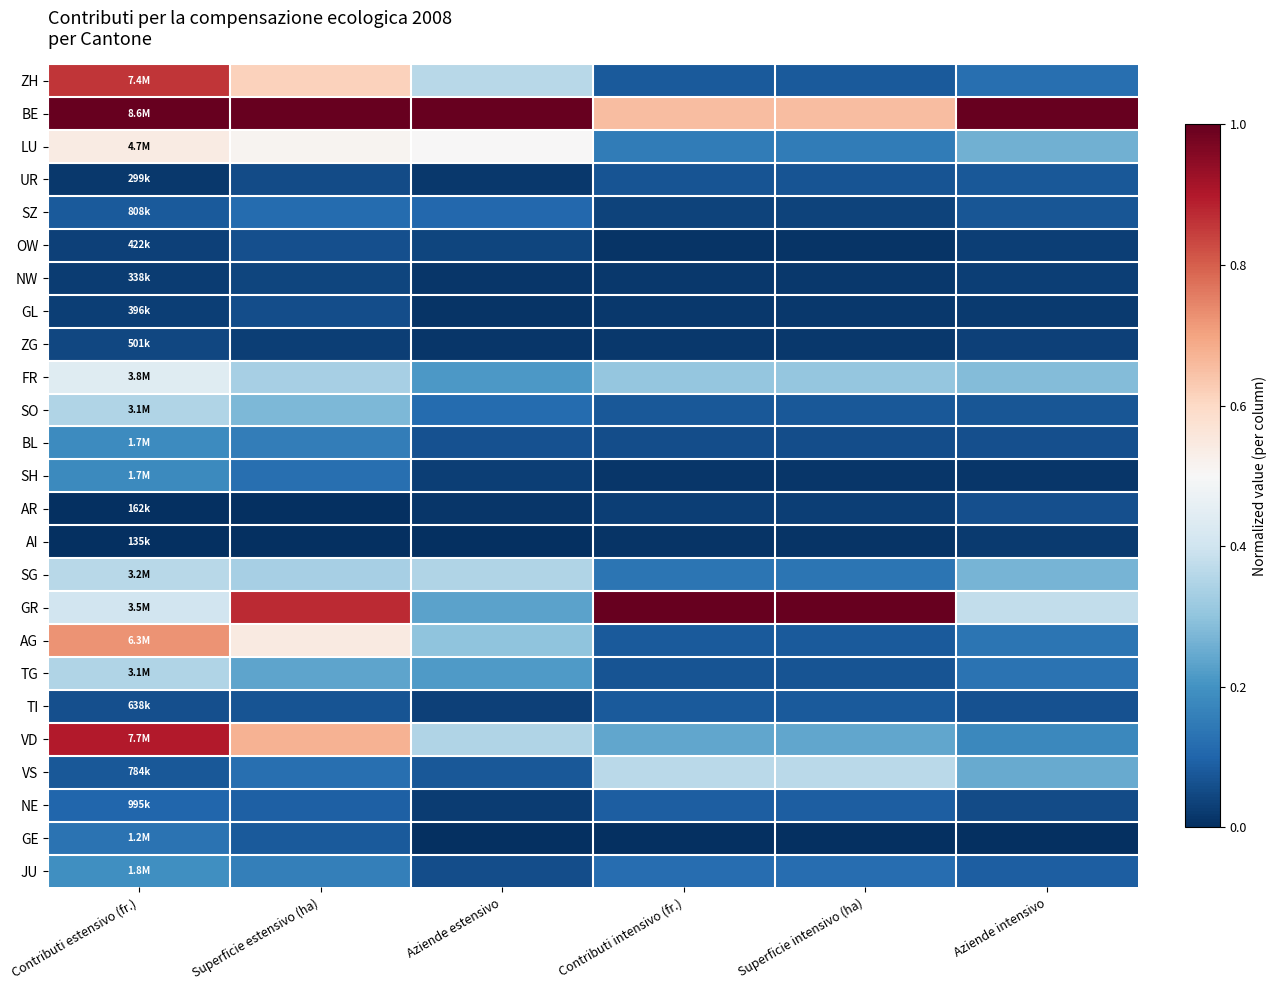

What is the total value across all series at Aziende intensivo?

3.7